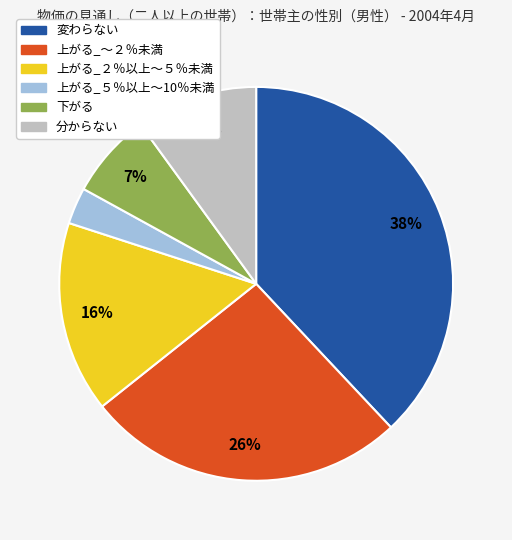

Which slice is the smallest?

上がる_５％以上～10％未満